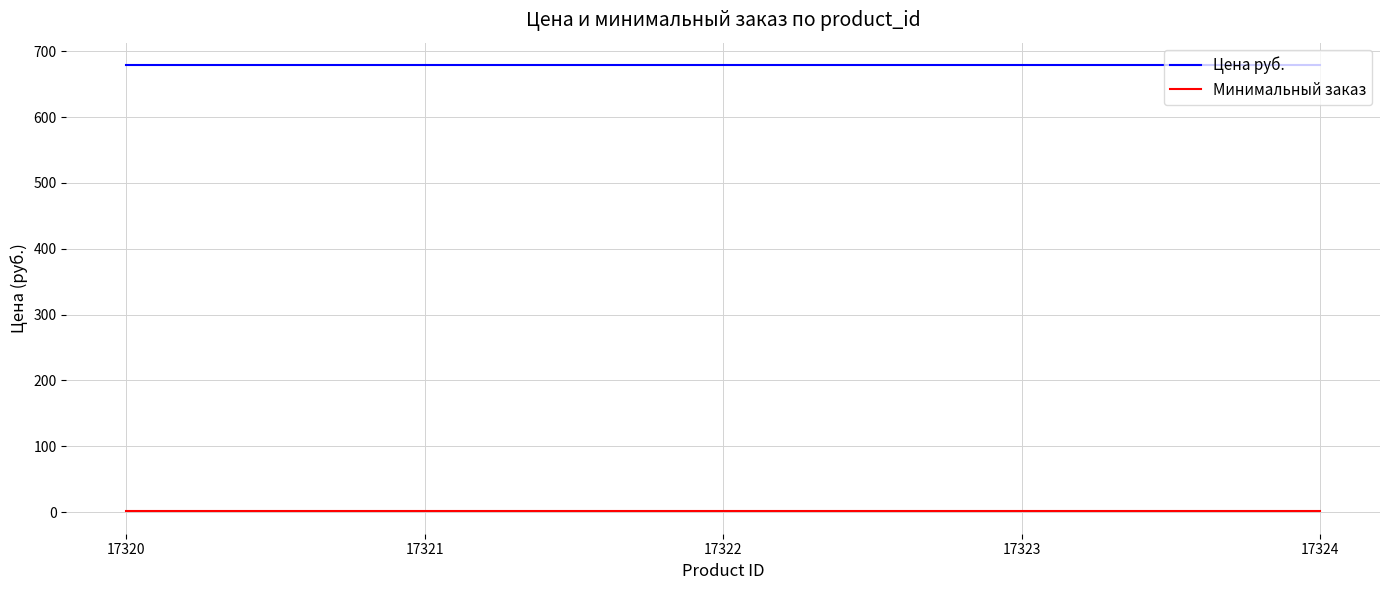

Rank the series at 17324 from lowest to highest value.

Минимальный заказ, Цена руб.